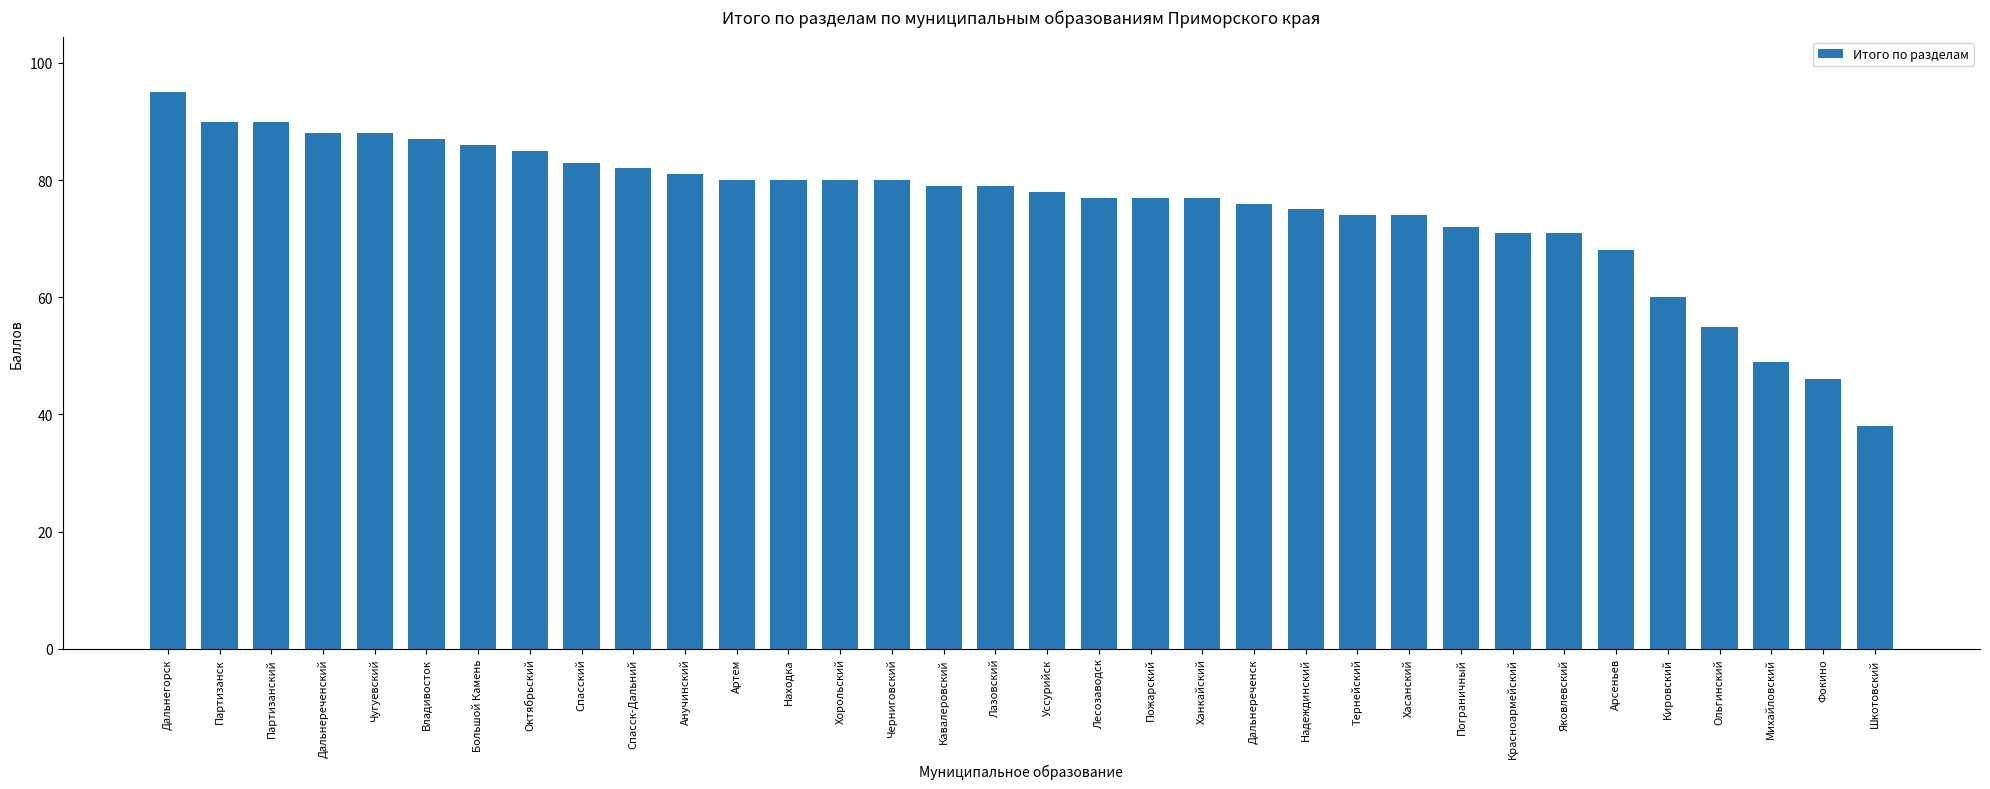

What is the ratio of the value at Михайловский to the value at Ольгинский?

0.9